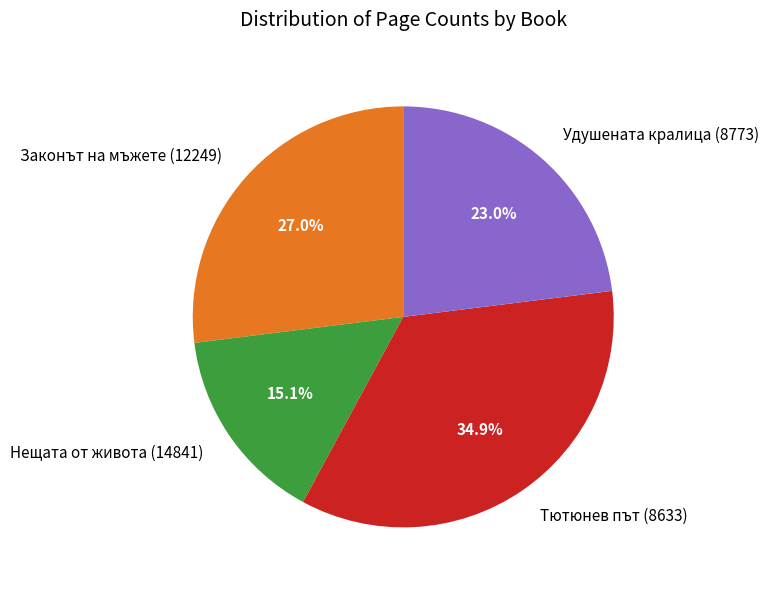

To the nearest percent, what is the combined percentage of Нещата от живота (14841) and Удушената кралица (8773)?

38%